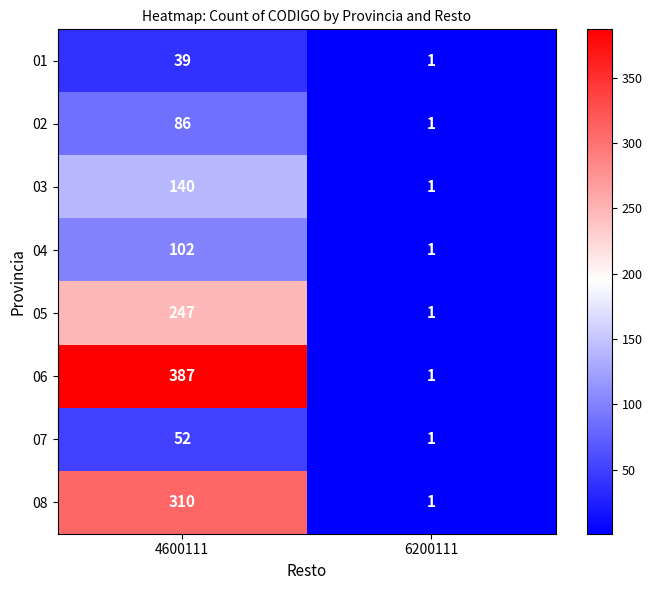

Is it true that 08 equals 517 at 4600111?

False